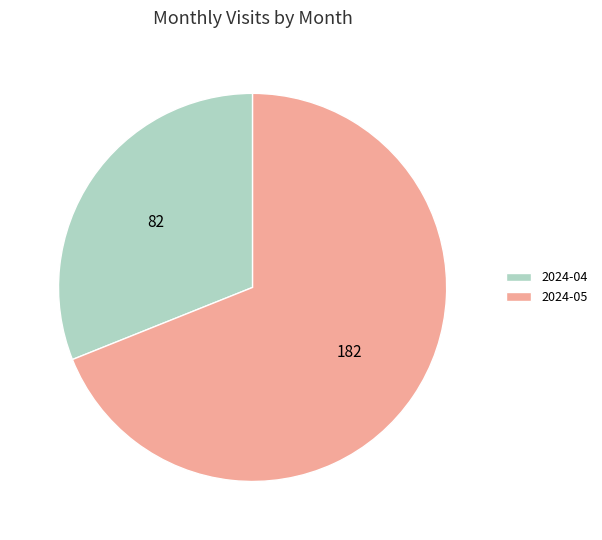

The 2024-04 slice represents 37% of the pie. True or false?

False